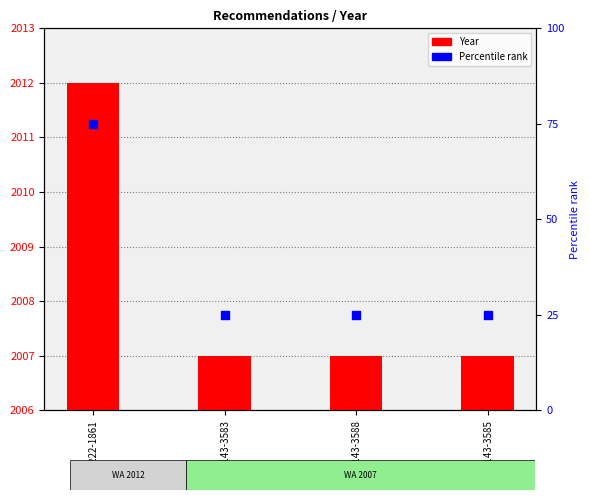

What are all the series names shown in the legend?

Year, Percentile rank